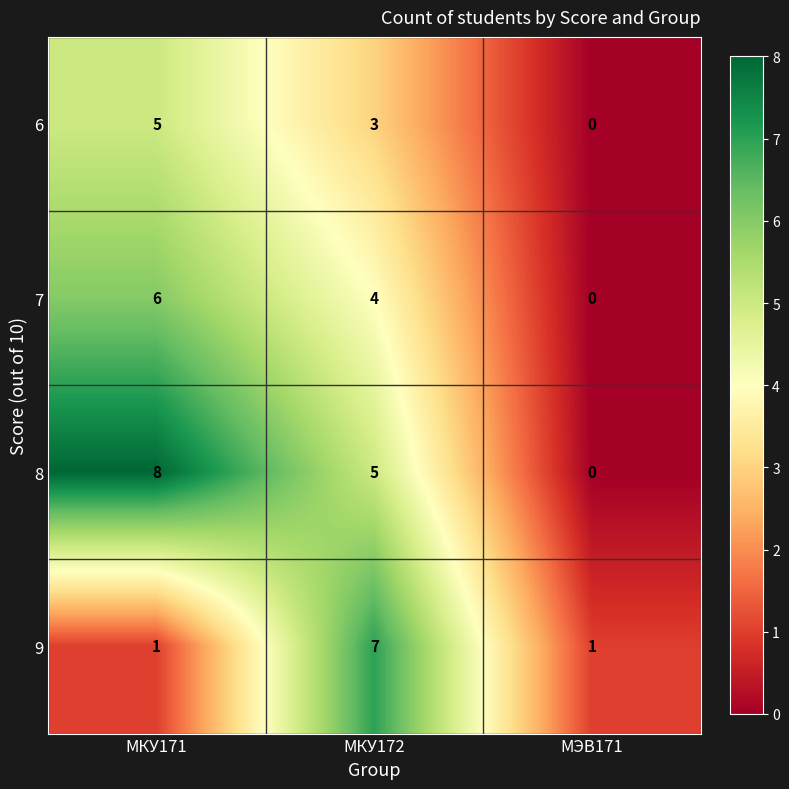

How many data points does each series have?

3